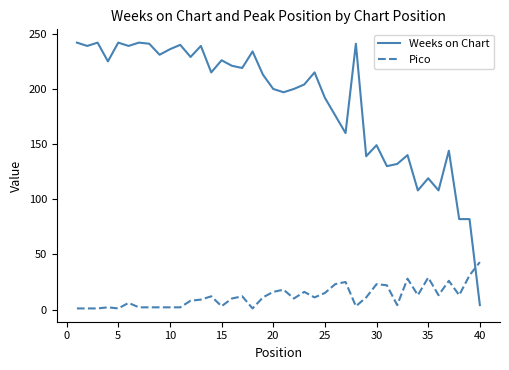

Which series has the largest total across all categories?

Weeks on Chart